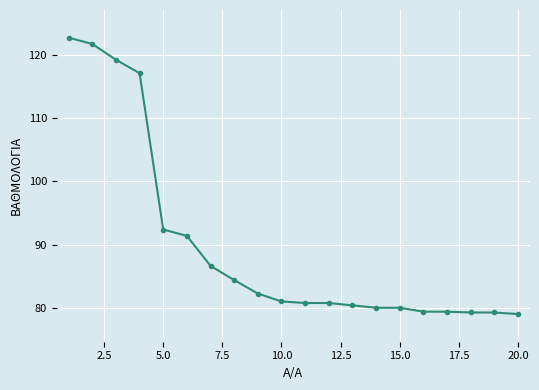

What is the average value?

89.9